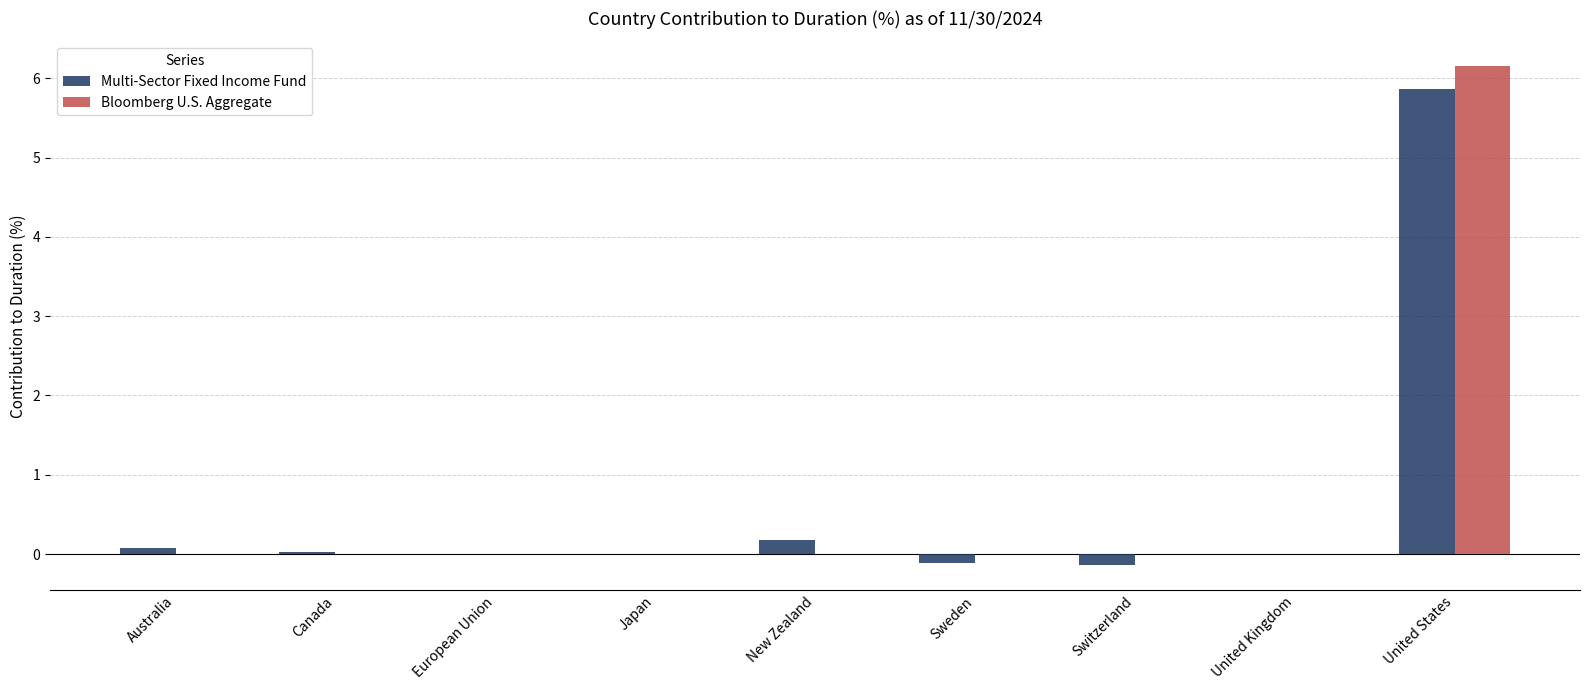

At which category is the sum across all series the highest?

United States